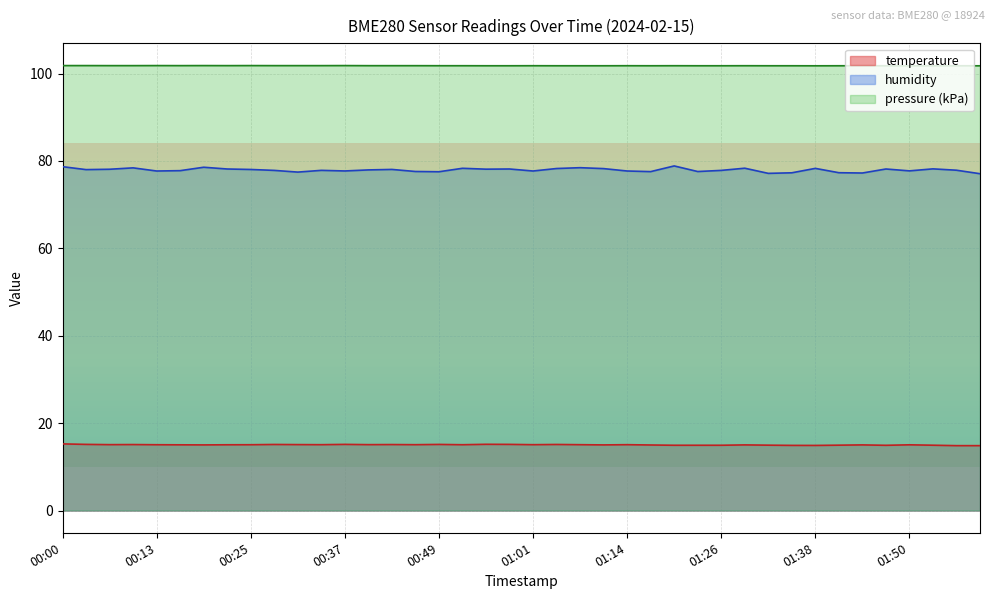

What are all the series names shown in the legend?

temperature, humidity, pressure (kPa)